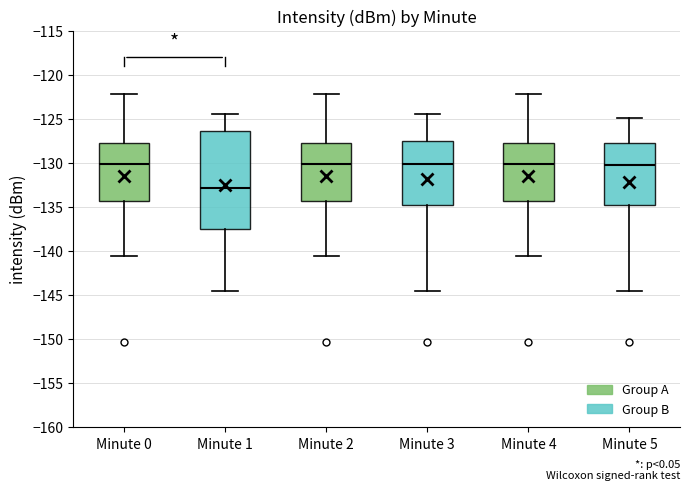

Where does the median line of the box for Minute 0 sit on the y-axis? The values are not printed on the chart, so give them approximately, as read against the axis.

-130.0